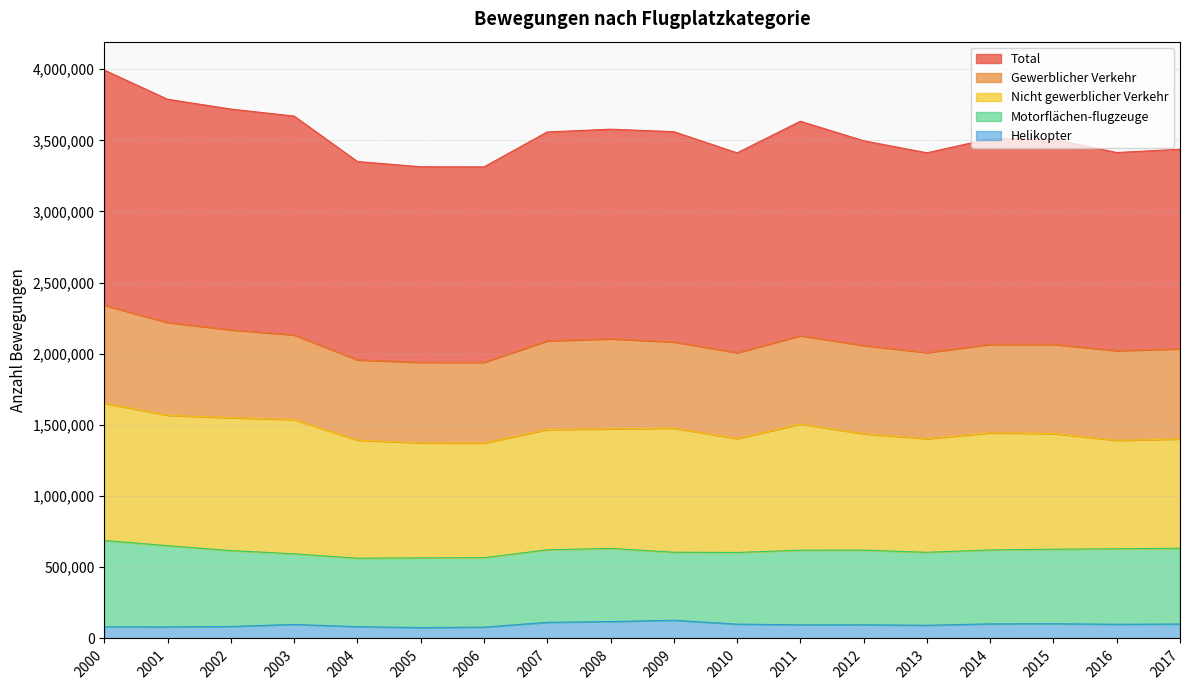

How many lines are shown in the chart?

5